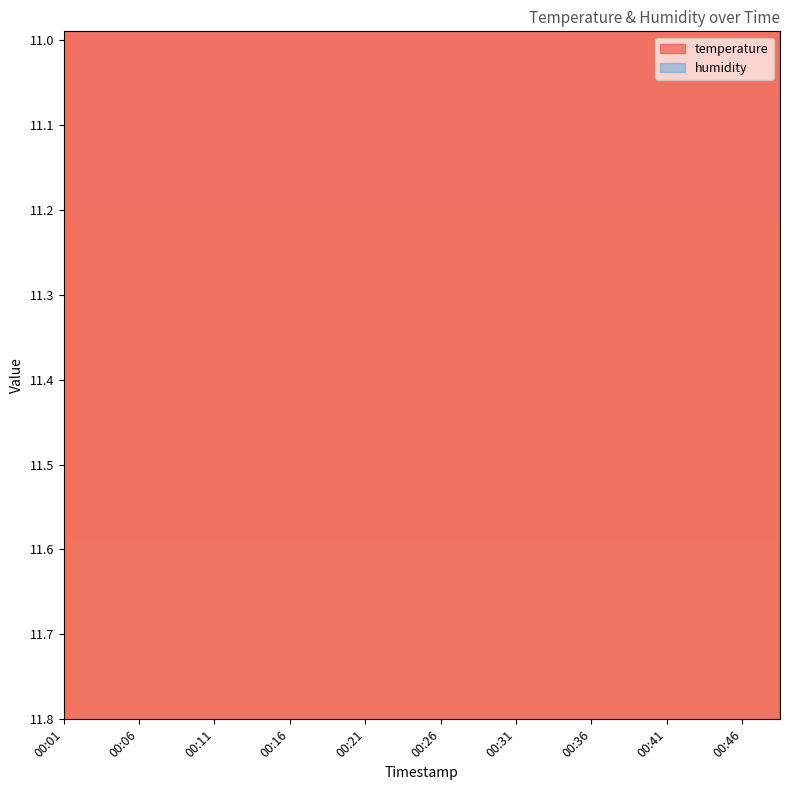

Where is the data nearest to the value 12?

00:28